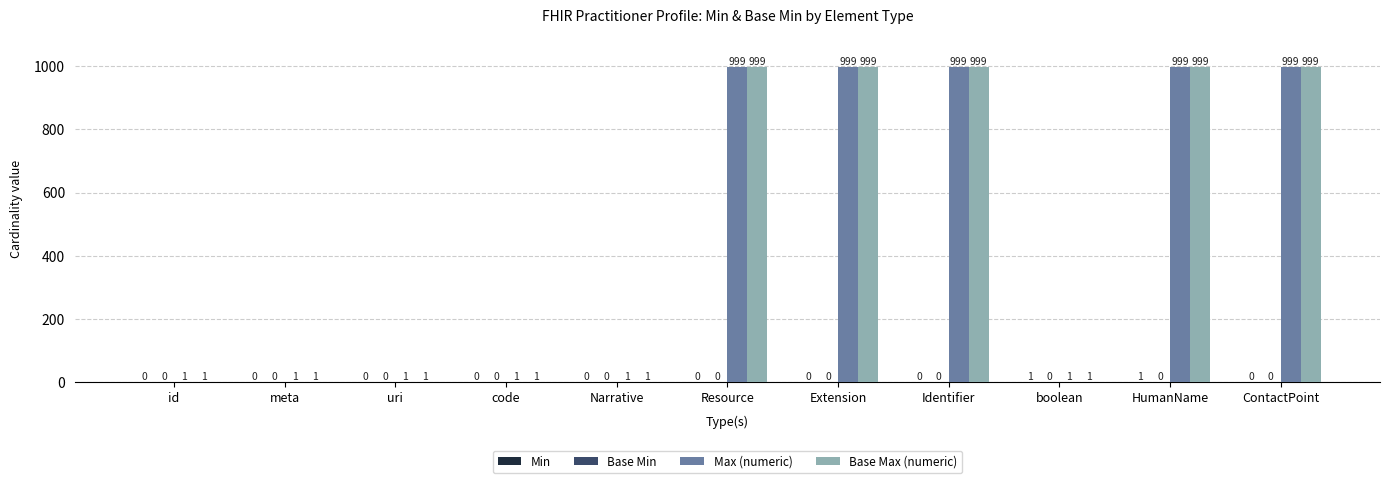

What is the sum of the Base Max (numeric) values at Narrative and Extension?

1000